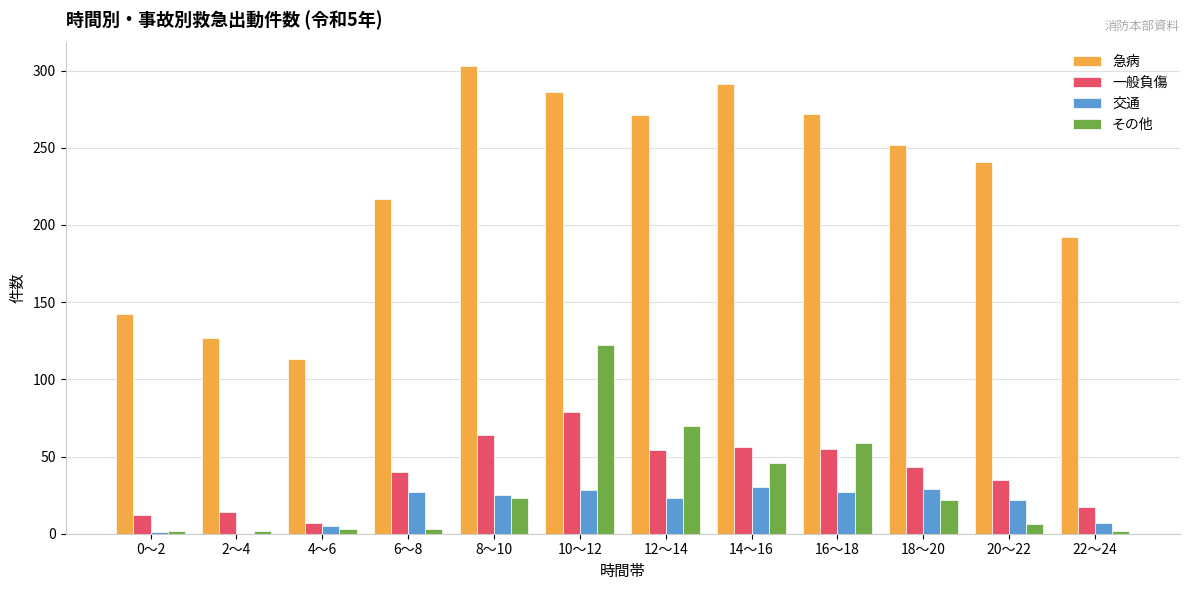

Are the bars horizontal?

No